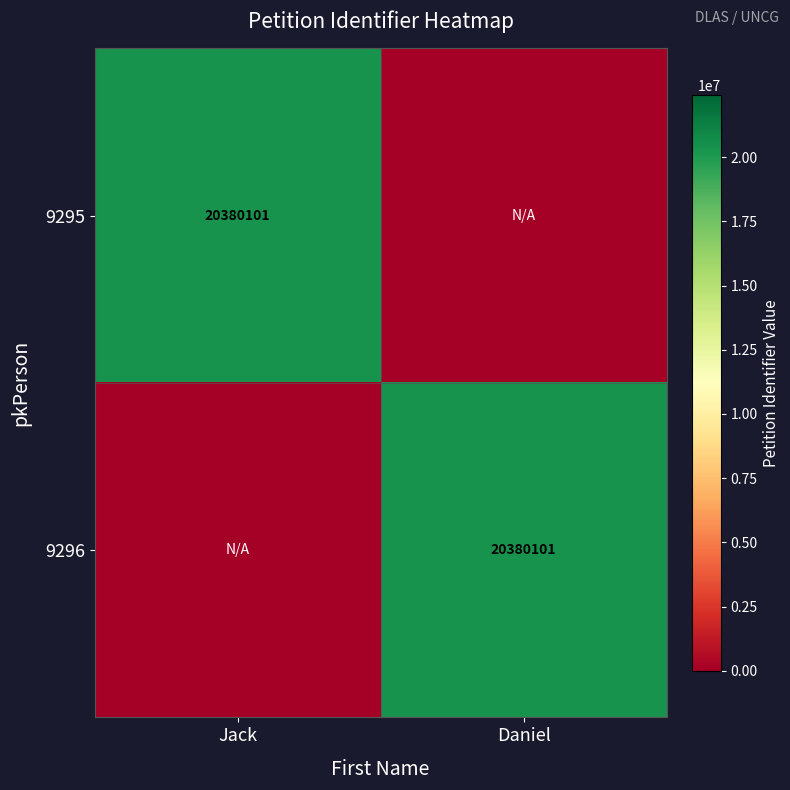

True or false: 9296 has a value of 33363241 at Daniel.

False